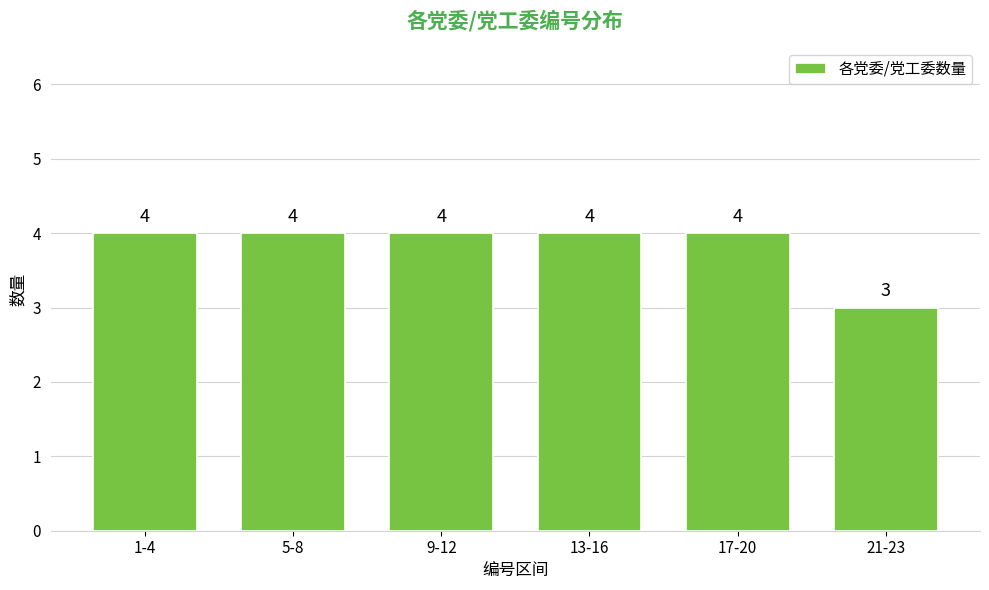

Reading right to left, extract all data points from this chart.

21-23=3	17-20=4	13-16=4	9-12=4	5-8=4	1-4=4